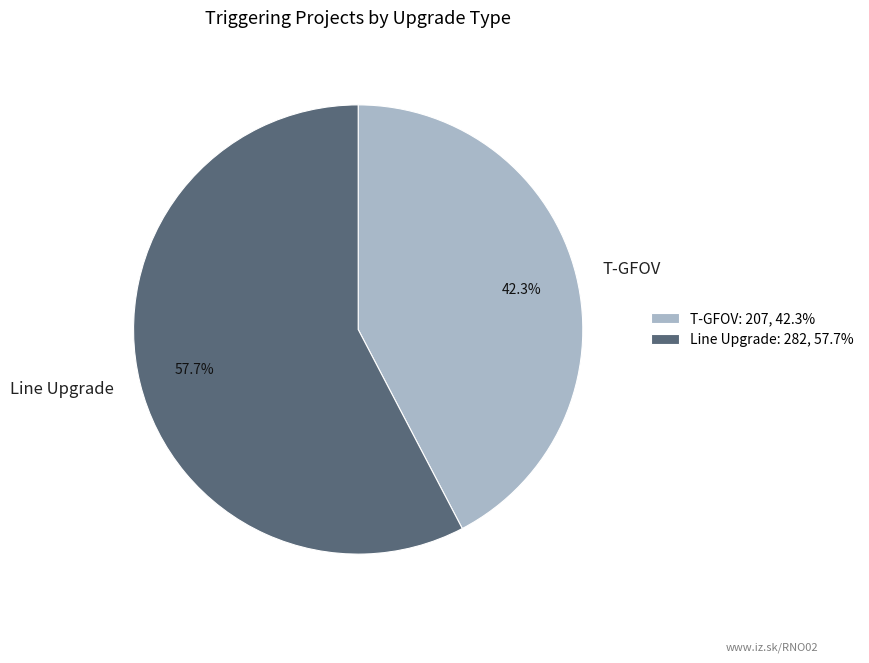

To the nearest percent, what portion does T-GFOV represent?

42%